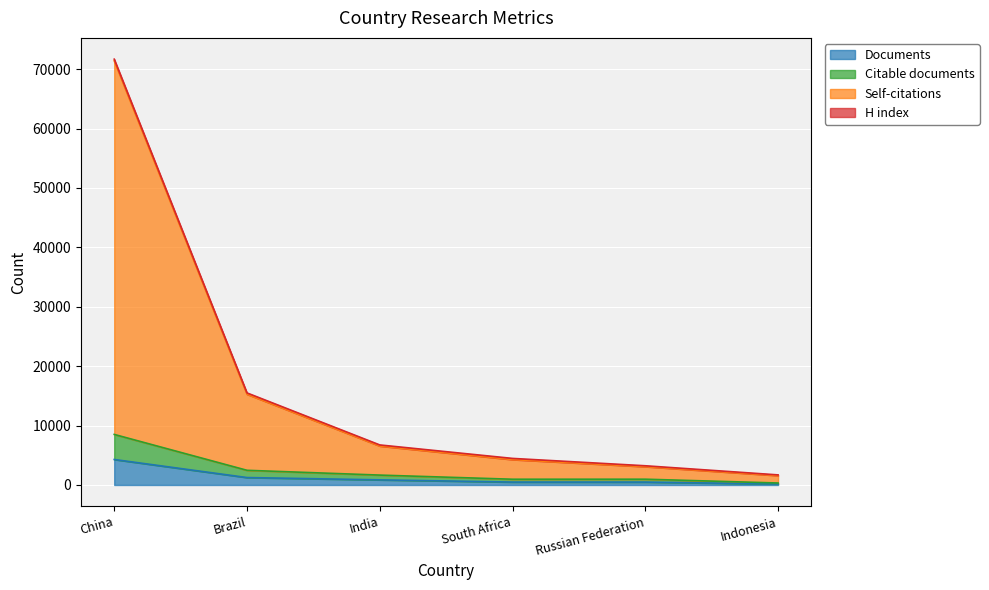

How many lines are shown in the chart?

4